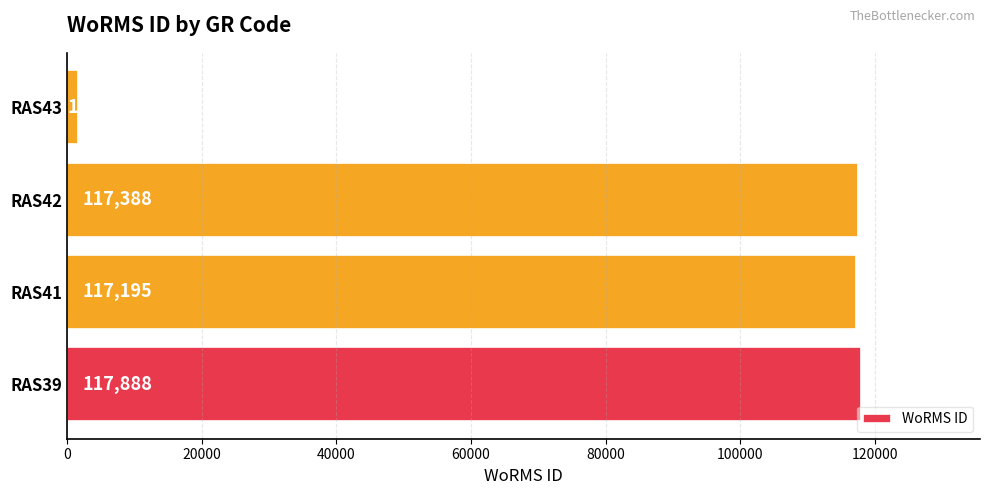

Reading top to bottom, list all the values displayed in this chart.

1613	117388	117195	117888